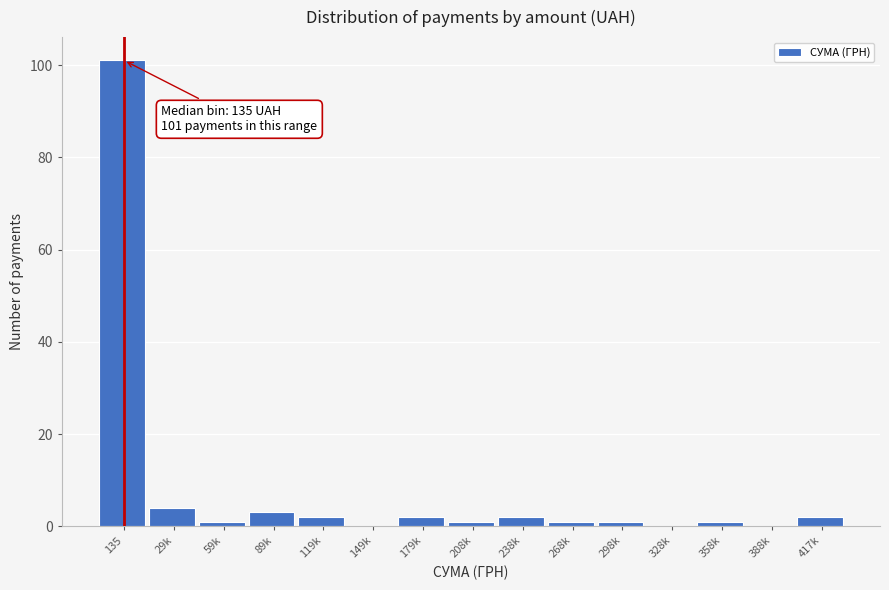

Reading left to right, what are all the values shown in this chart?

135=101	29k=4	59k=1	89k=3	119k=2	149k=0	179k=2	208k=1	238k=2	268k=1	298k=1	328k=0	358k=1	388k=0	417k=2